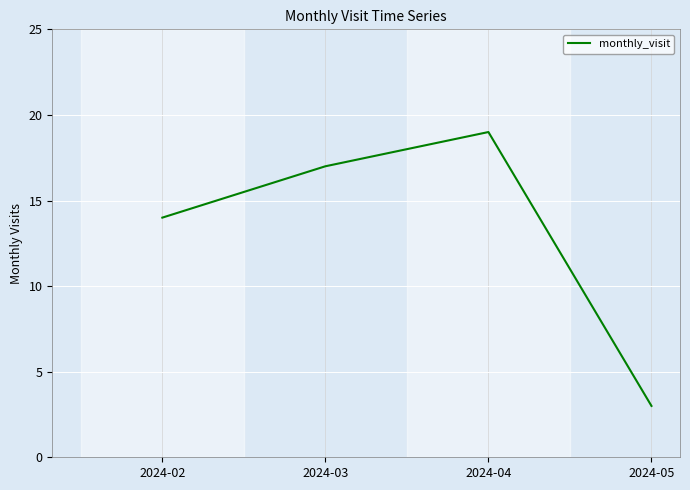

What is the difference between the maximum and second lowest values?

5